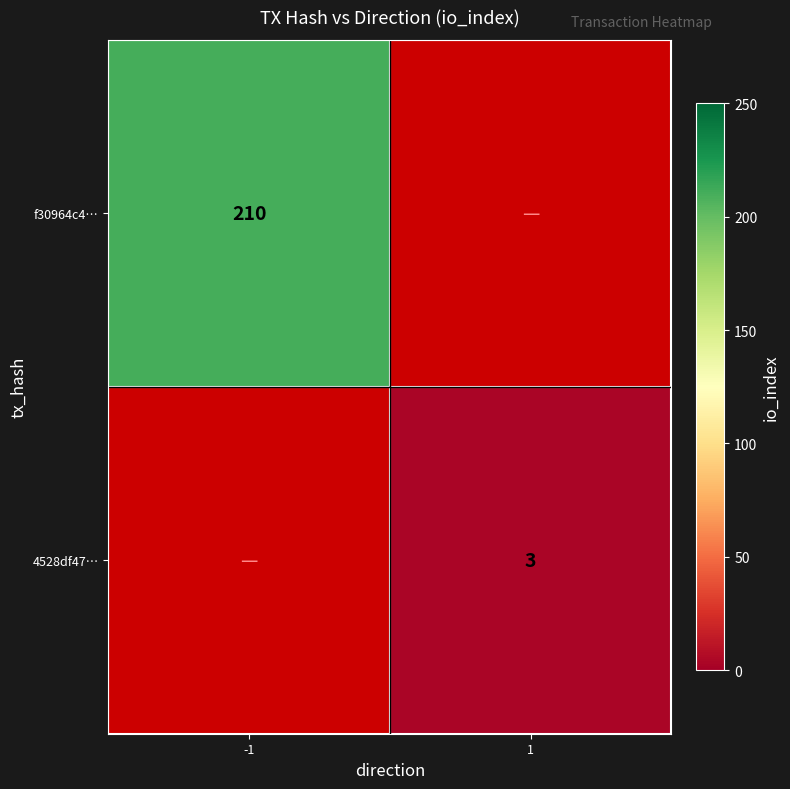

Is the value of f30964c4… at -1 greater than the value of 4528df47… at 1?

Yes